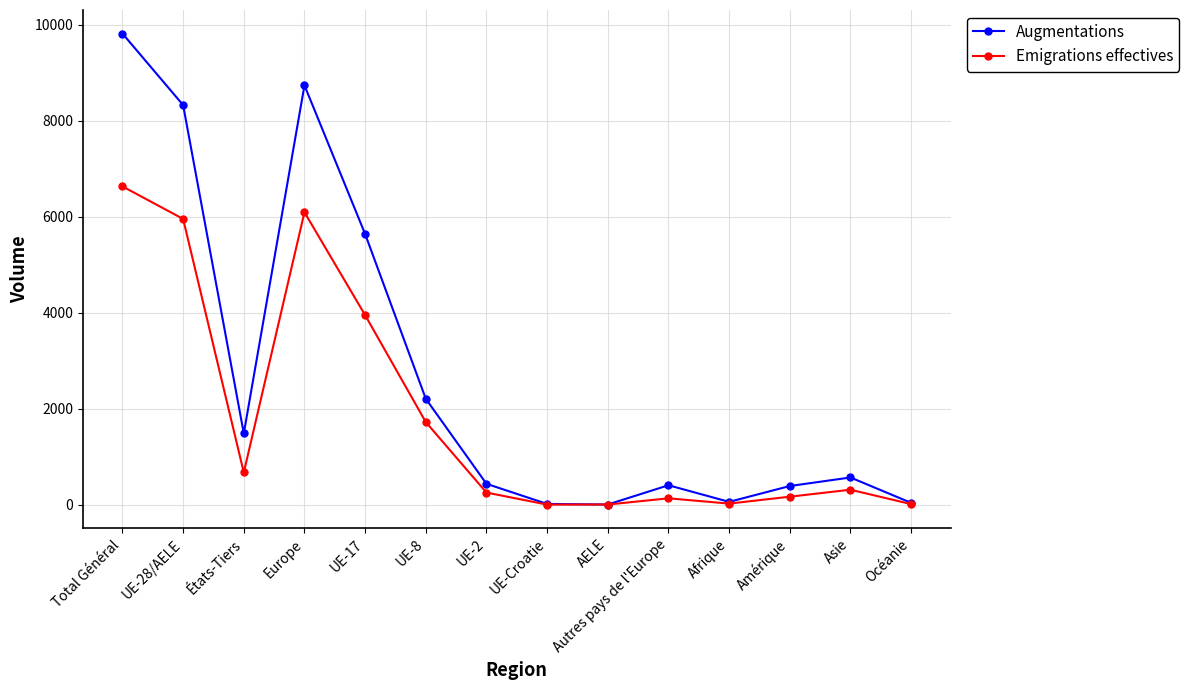

At which category does Augmentations reach its first local valley?

États-Tiers